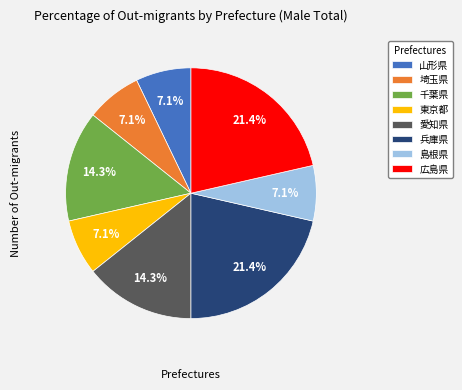

Is it true that 島根県 is 7% of the pie?

True